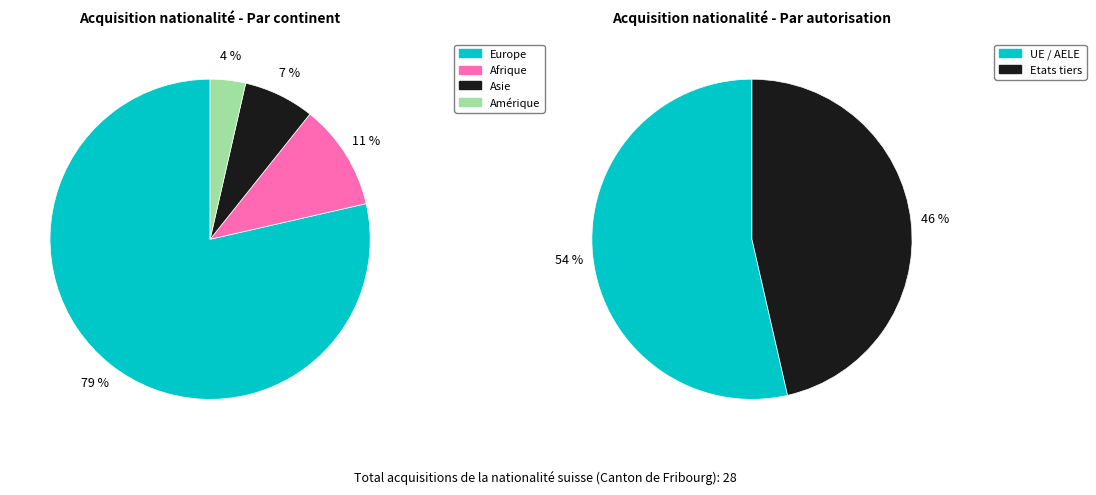

What percentage is the Europe slice, to the nearest percent?

79%